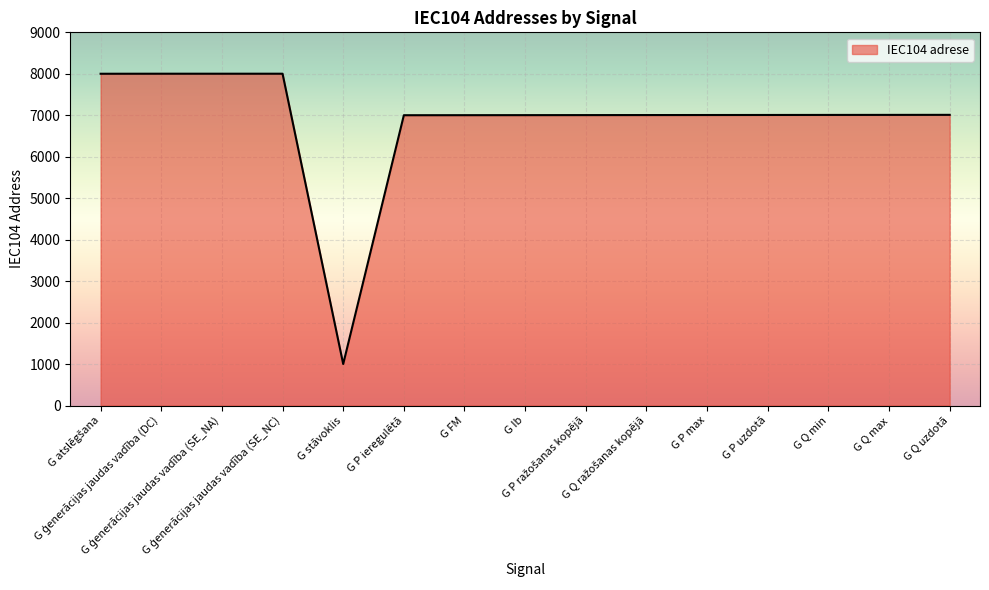

What is the average value?

6871